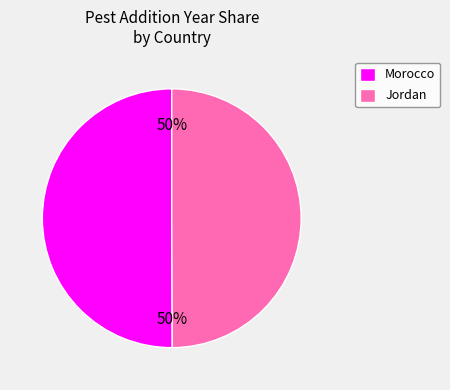

Is it true that Jordan is 50% of the pie?

True